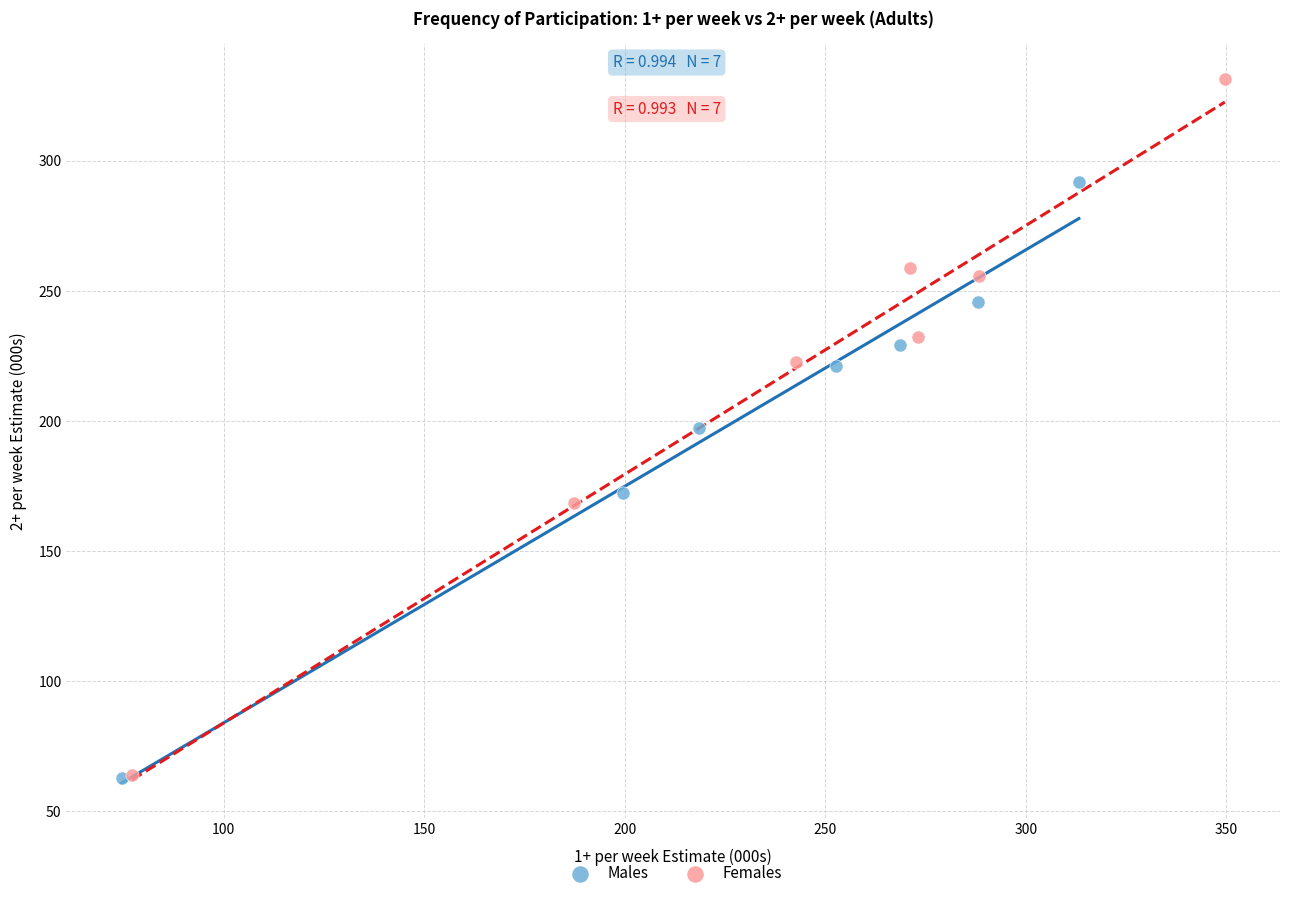

Which series reaches the maximum Y coordinate?

Females